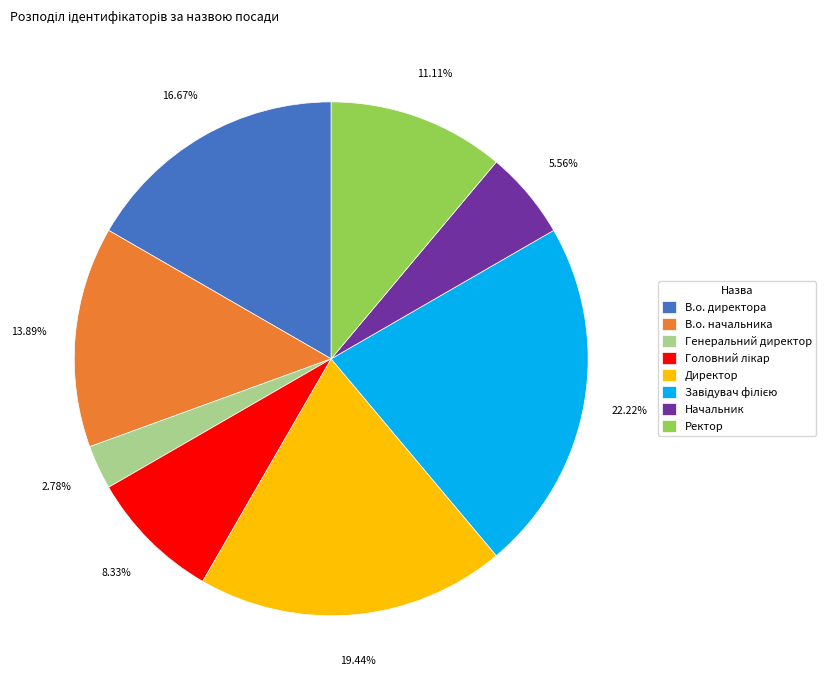

True or false: В.о. директора accounts for 24% of the total.

False